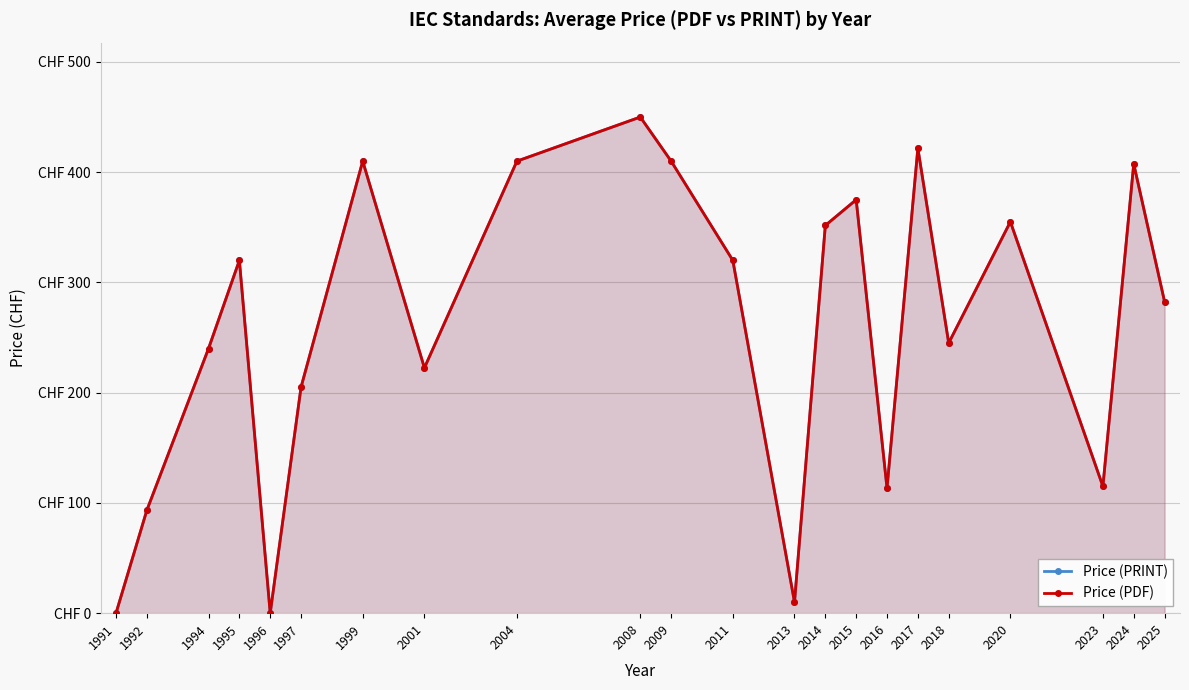

What are all the series names shown in the legend?

Price (PRINT), Price (PDF)